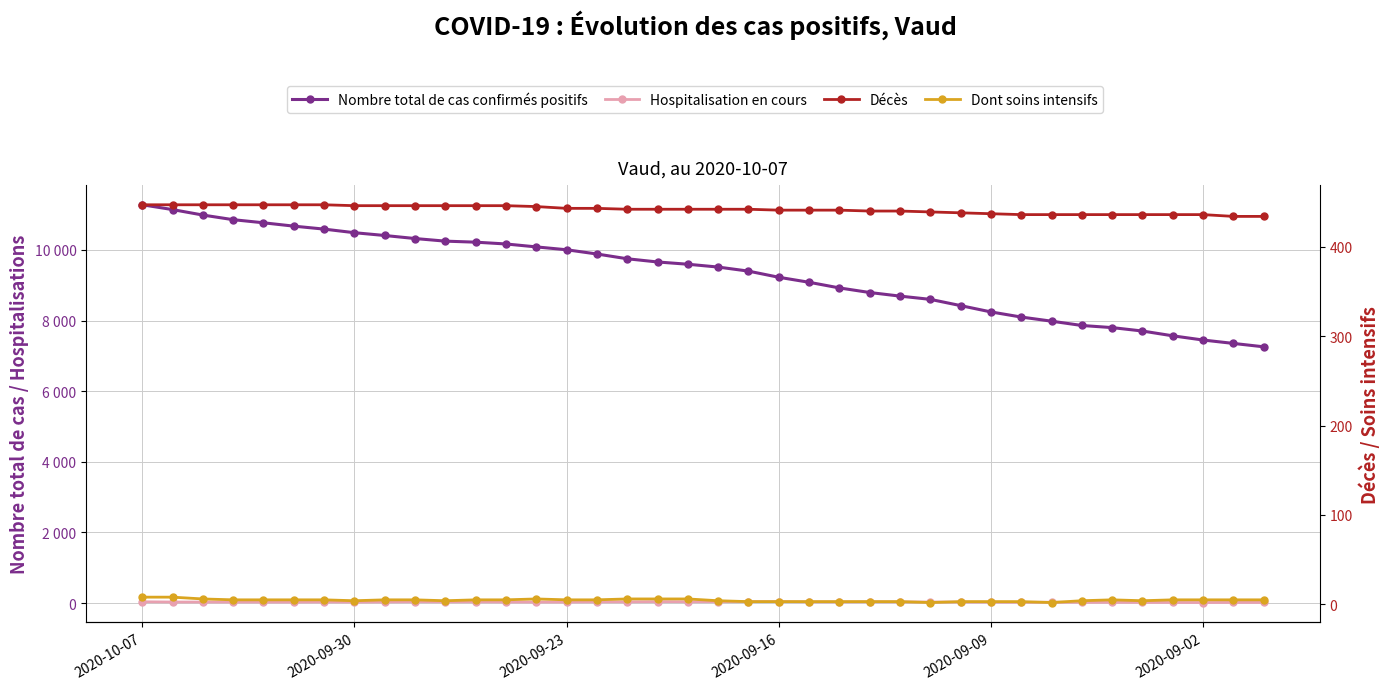

True or false: Dont soins intensifs has more than 1 interior local peaks.

True